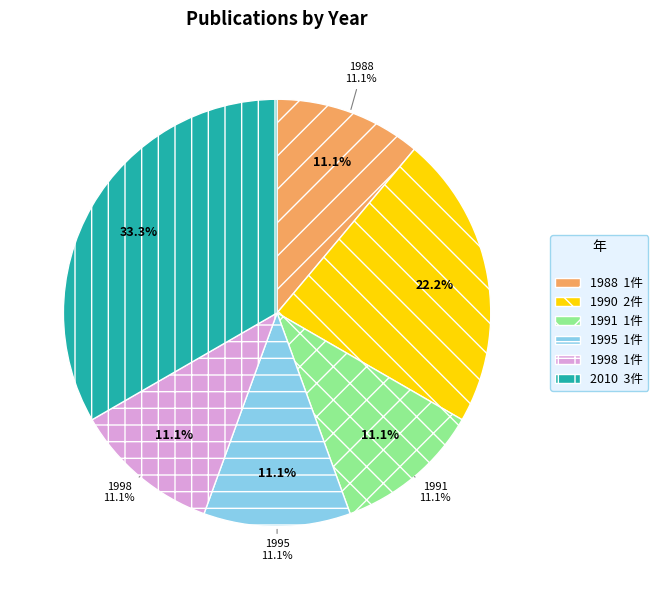

True or false: Seifert 1991 accounts for 22% of the total.

False